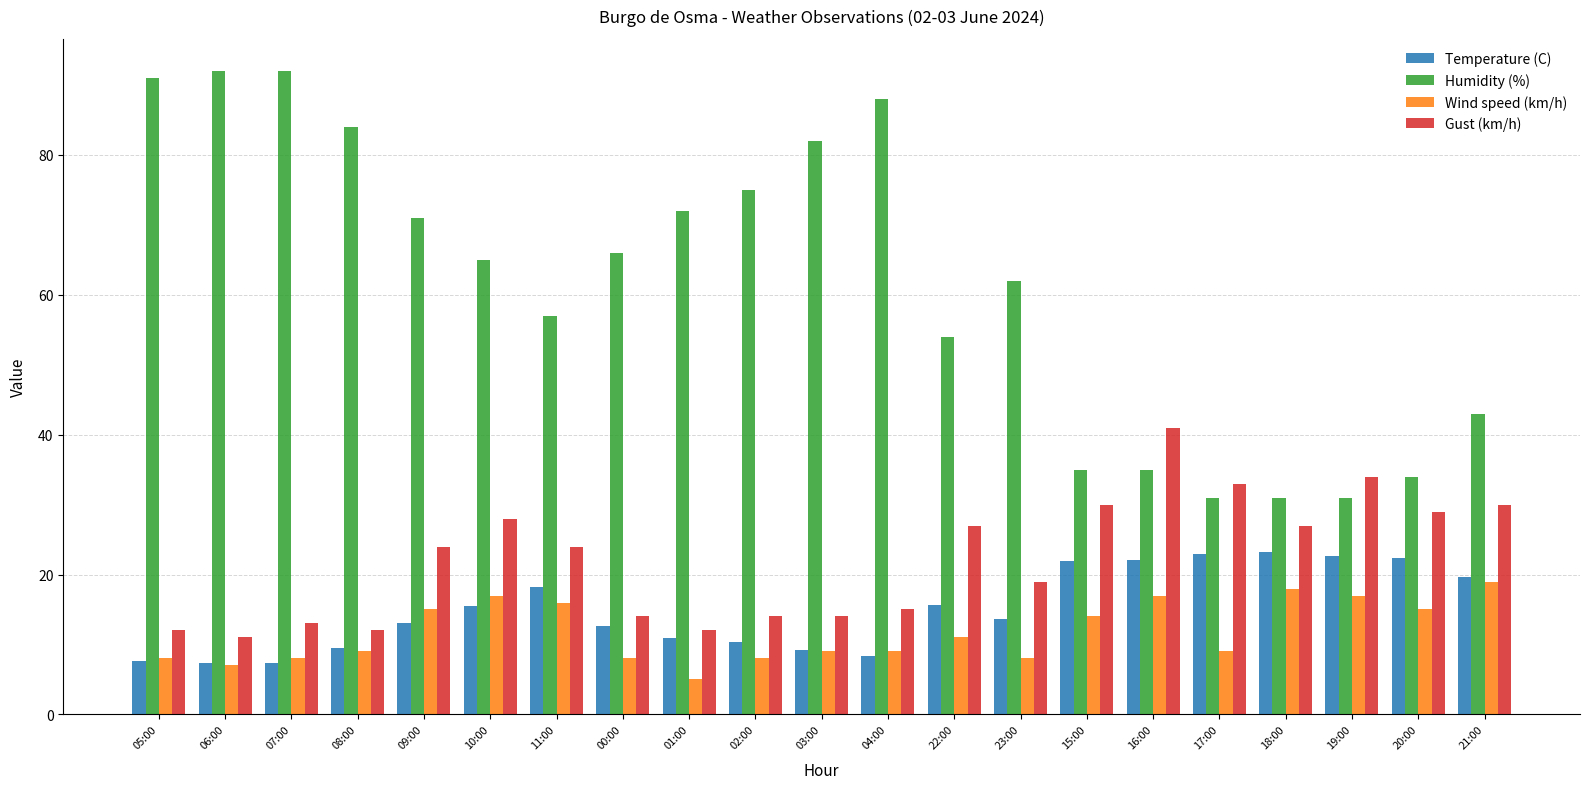

What is the greatest value displayed?

92.0